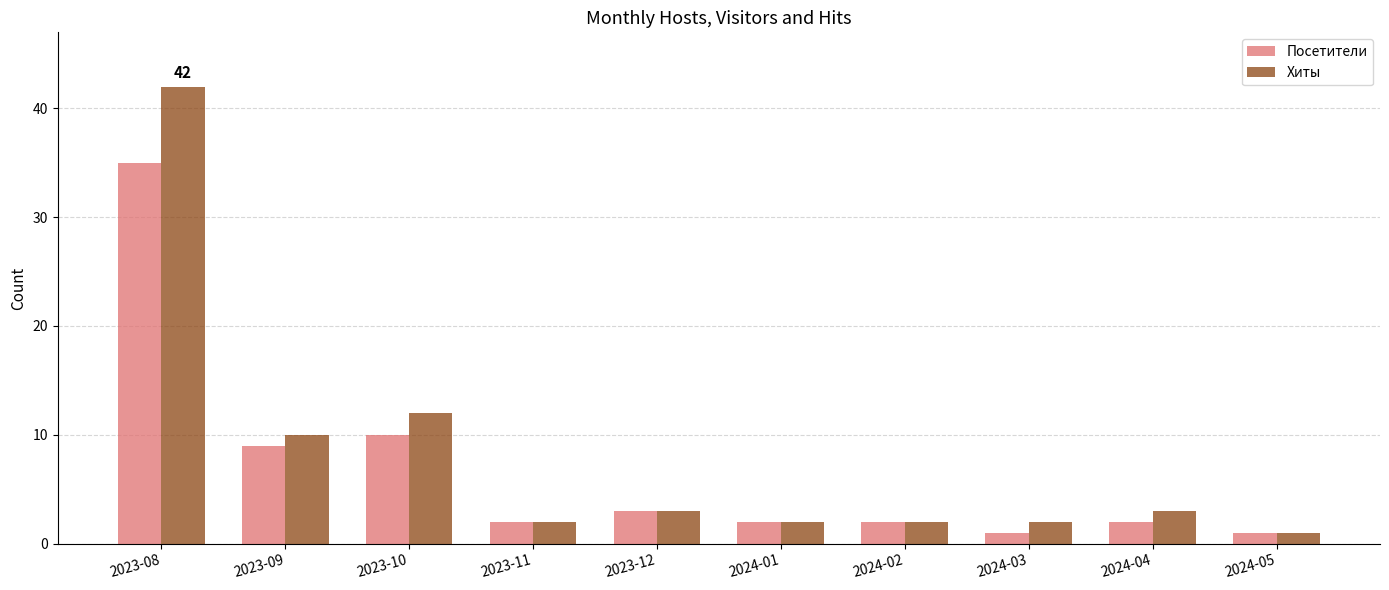

What position from the right is 2024-05?

1